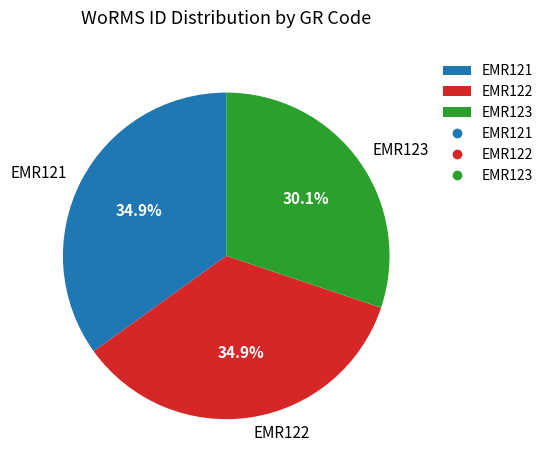

To the nearest percent, what is the difference between the largest and smallest slice percentages?

5%